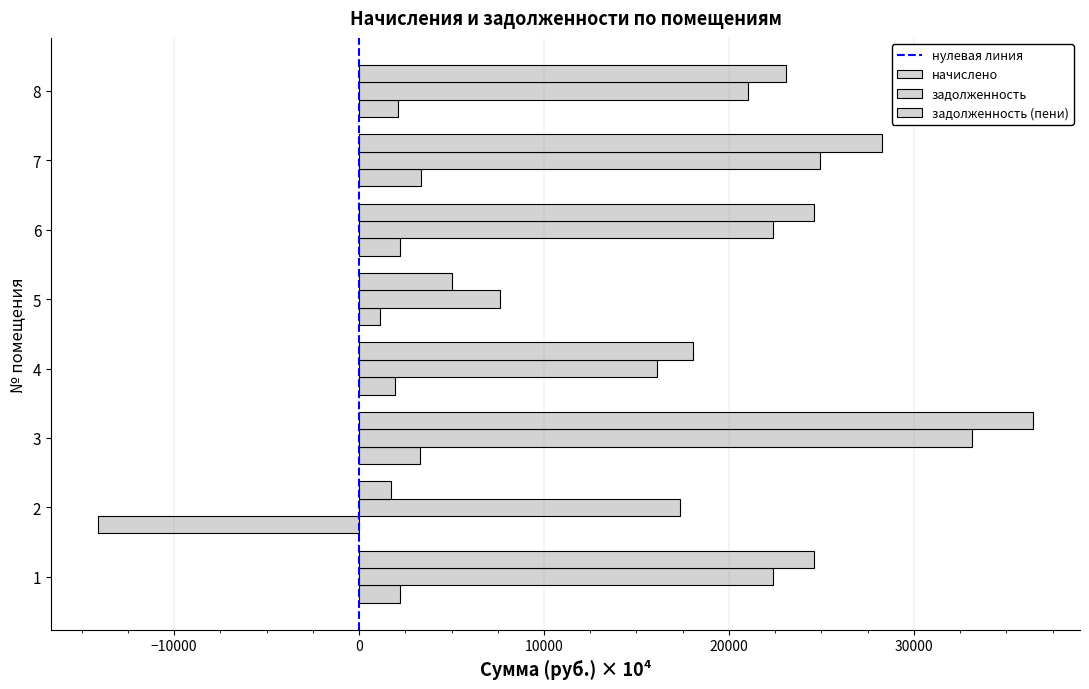

Which series changed the most between 2 and 5?

начислено